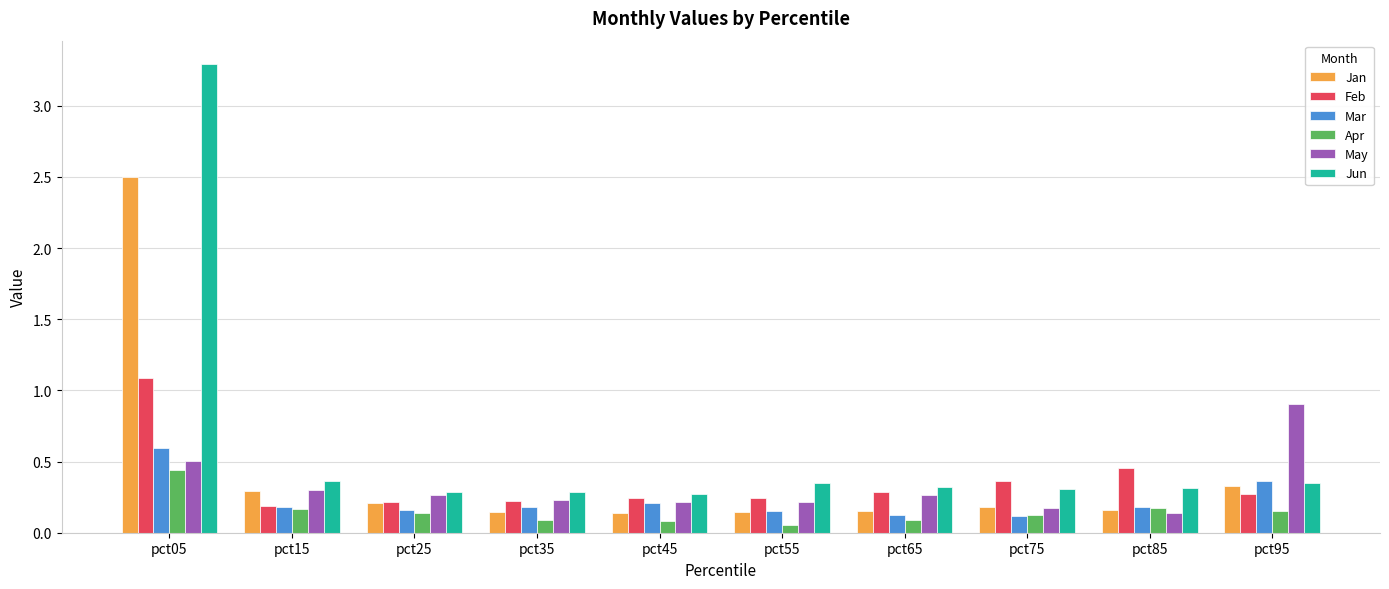

Is it true that Feb equals 0.5 at pct85?

True